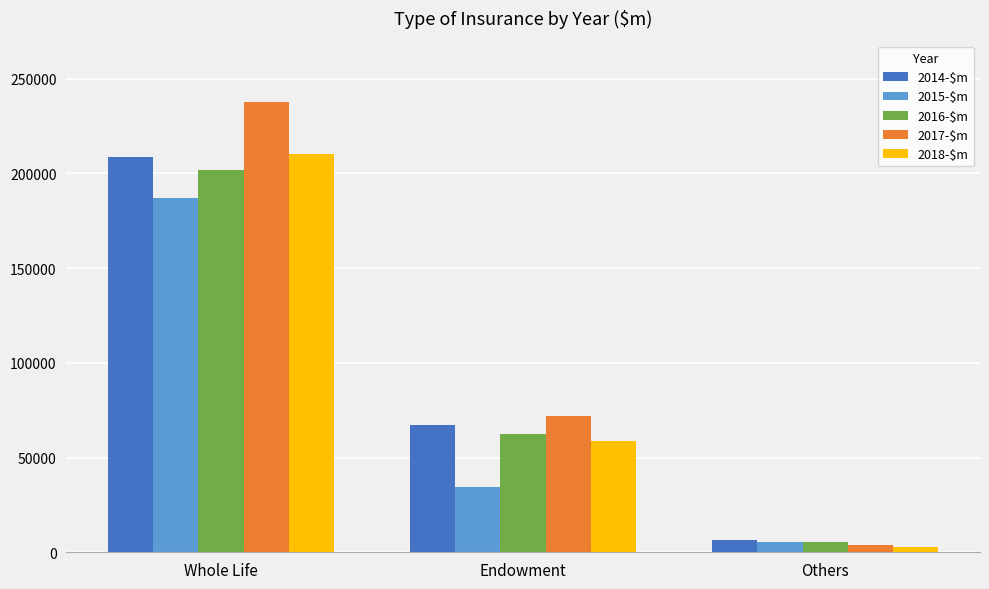

What is the label of the 1st bar from the left?

Whole Life